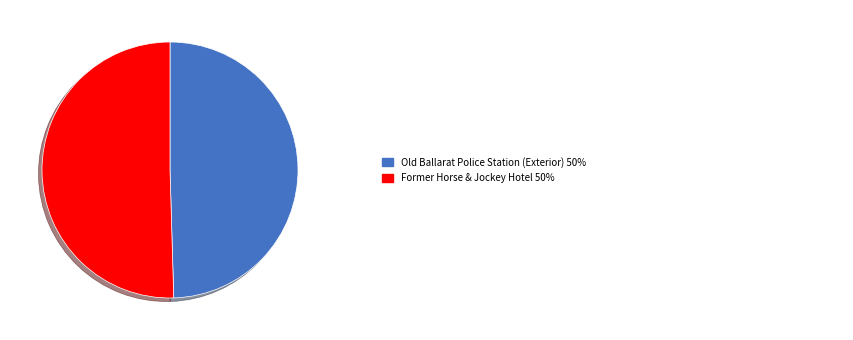

Is there any slice that represents more than half of the pie?

Yes